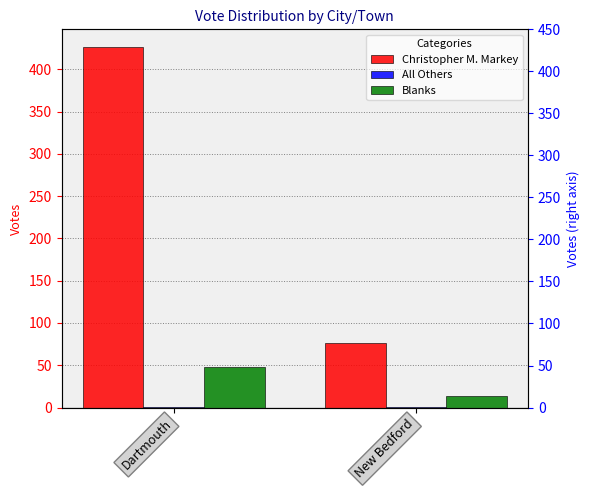

At which category is the sum across all series the highest?

Dartmouth